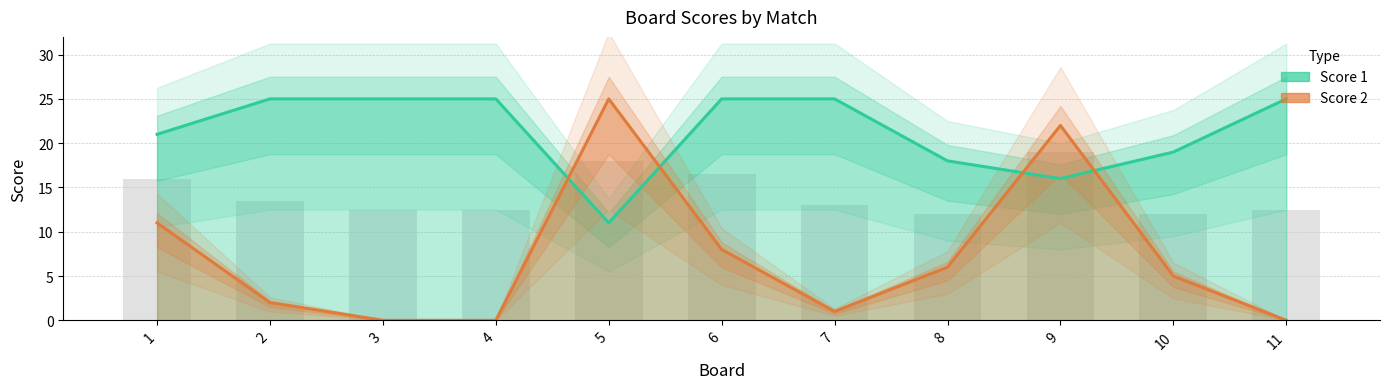

What is the greatest value displayed?

25